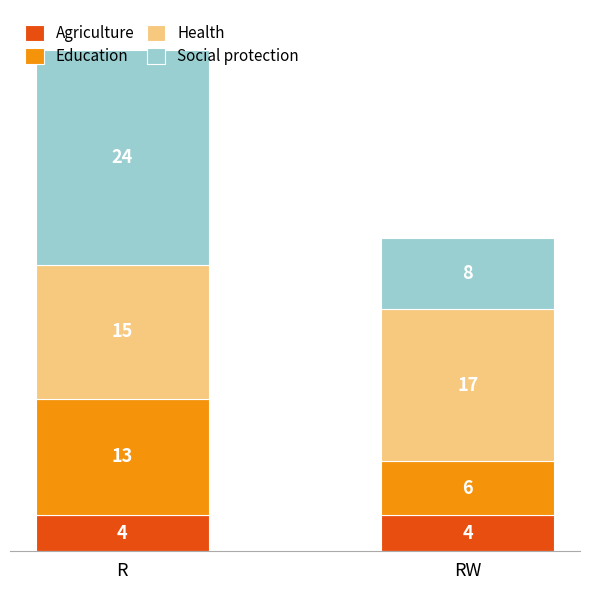

At which category is the sum across all series the highest?

R